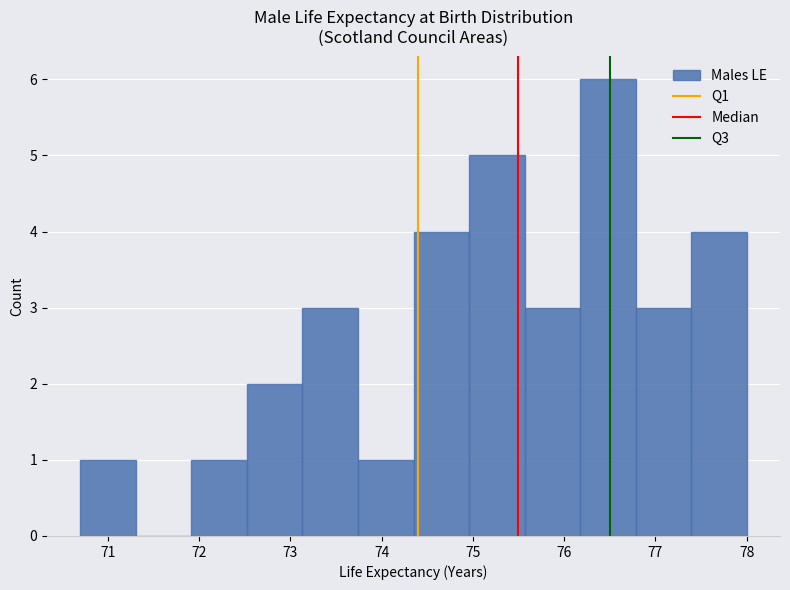

Reading left to right, list every bar in this chart as the range it spans on the x-axis followed by its height. Neither the bar edges nor the heights are printed on the chart, so give them approximately, as read against the axes.

70.7 to 71.3: 1
71.3 to 71.9: 0
71.9 to 72.5: 1
72.5 to 73.1: 2
73.1 to 73.7: 3
73.7 to 74.4: 1
74.4 to 75.0: 4
75.0 to 75.6: 5
75.6 to 76.2: 3
76.2 to 76.8: 6
76.8 to 77.4: 3
77.4 to 78.0: 4